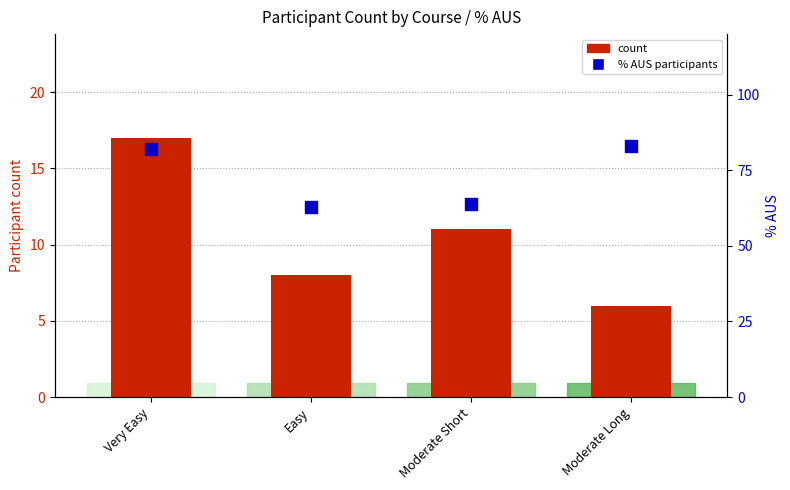

Which series contains the highest Y value?

% AUS participants